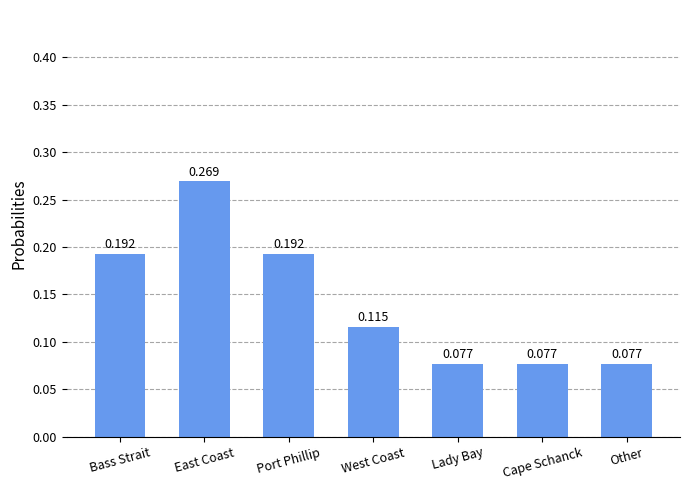

Are the bars grouped side by side (vs. stacked)?

No